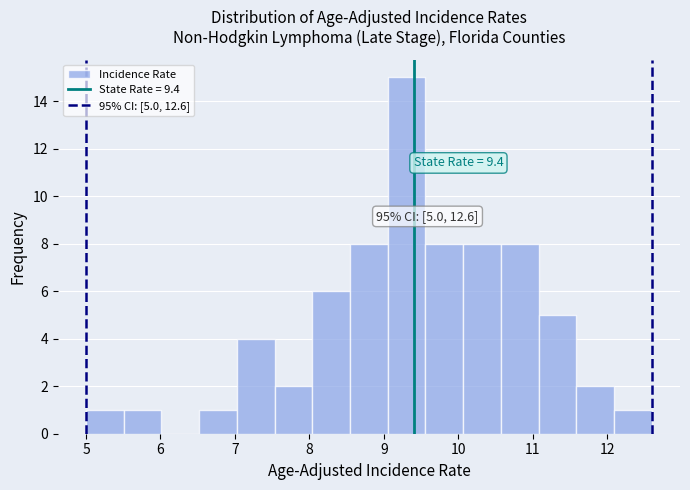

Over which range of the x-axis is the bar tallest?

9.1 to 9.6